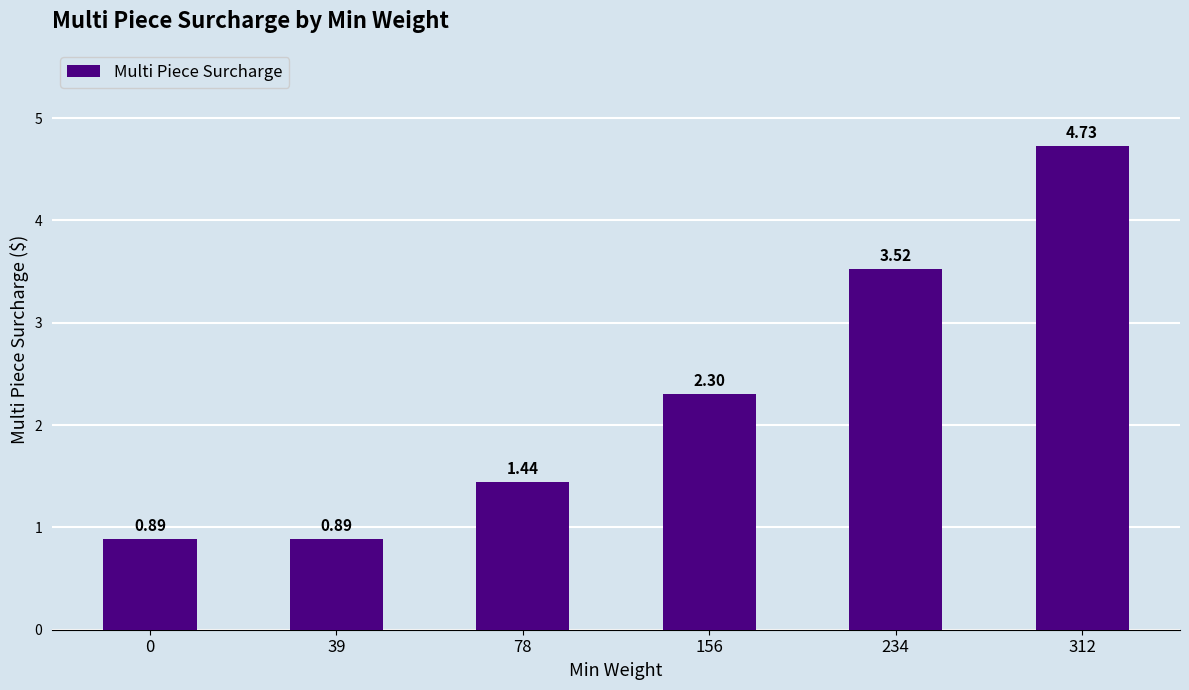

What is the change in value from 156 to 234?

+1.2